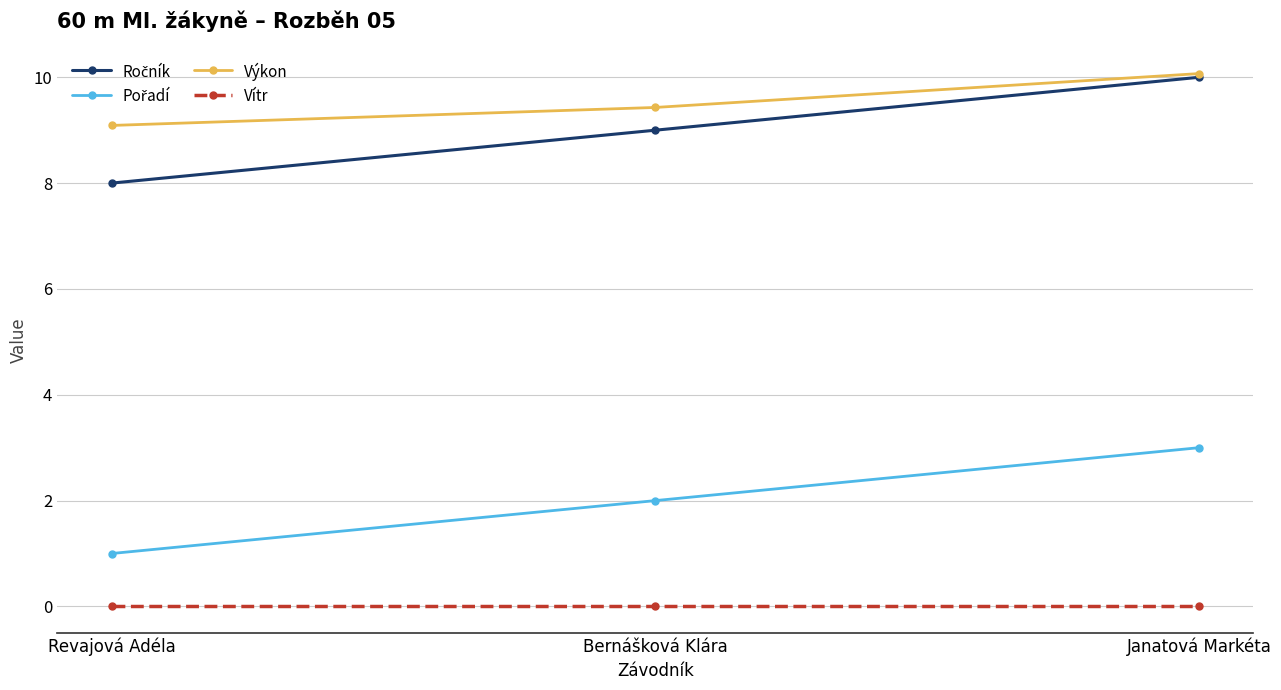

Which category has the highest value in the Výkon series?

Janatová Markéta